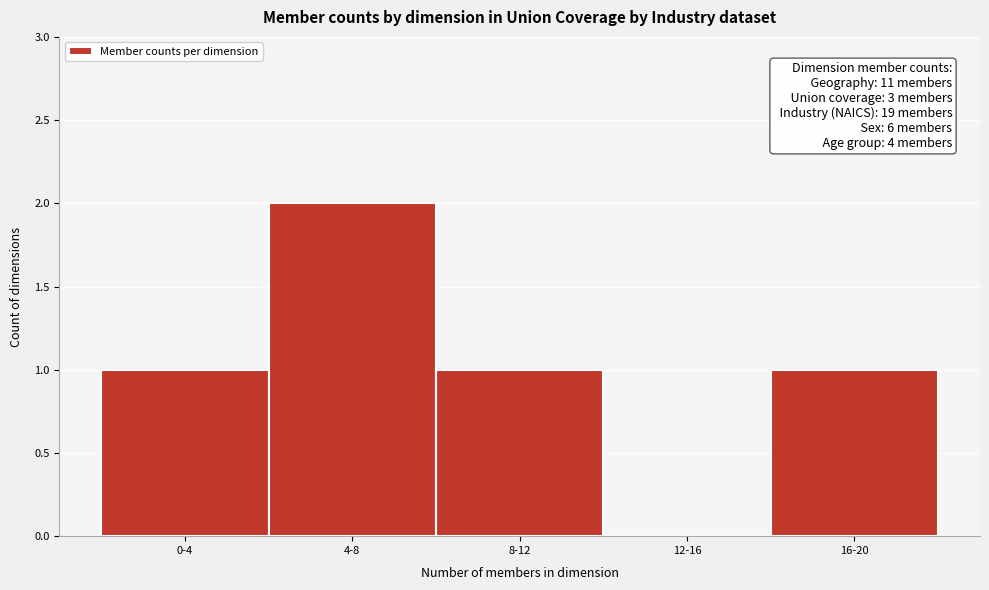

Reading left to right, what are all the values shown in this chart?

0-4=1	4-8=2	8-12=1	12-16=0	16-20=1